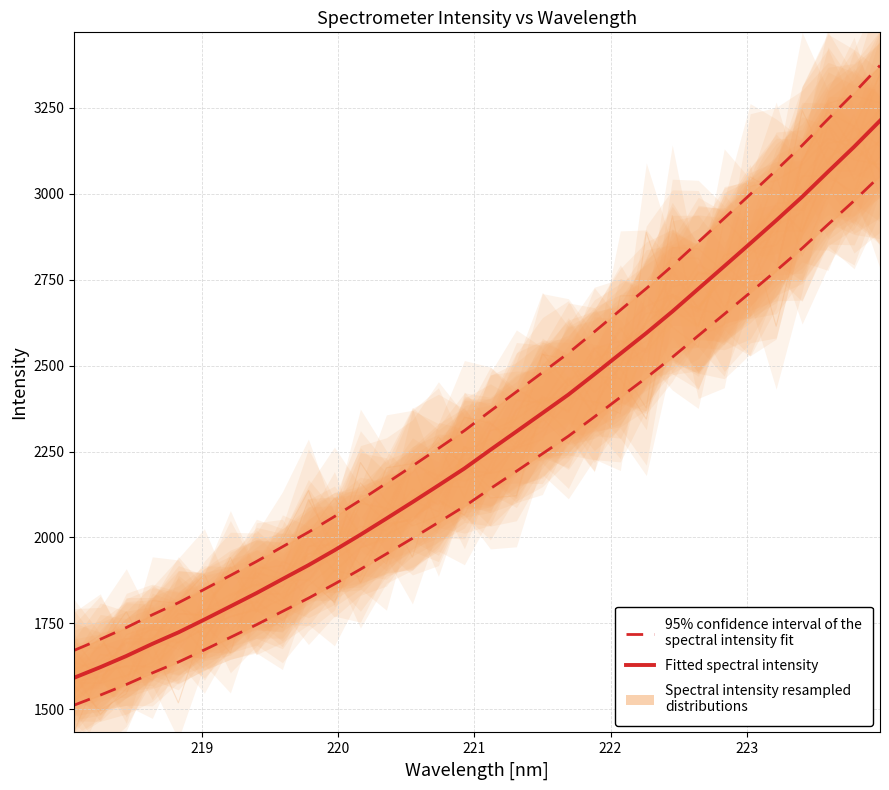

What is the difference between the maximum and second lowest values in the Fitted spectral intensity series?

1588.9